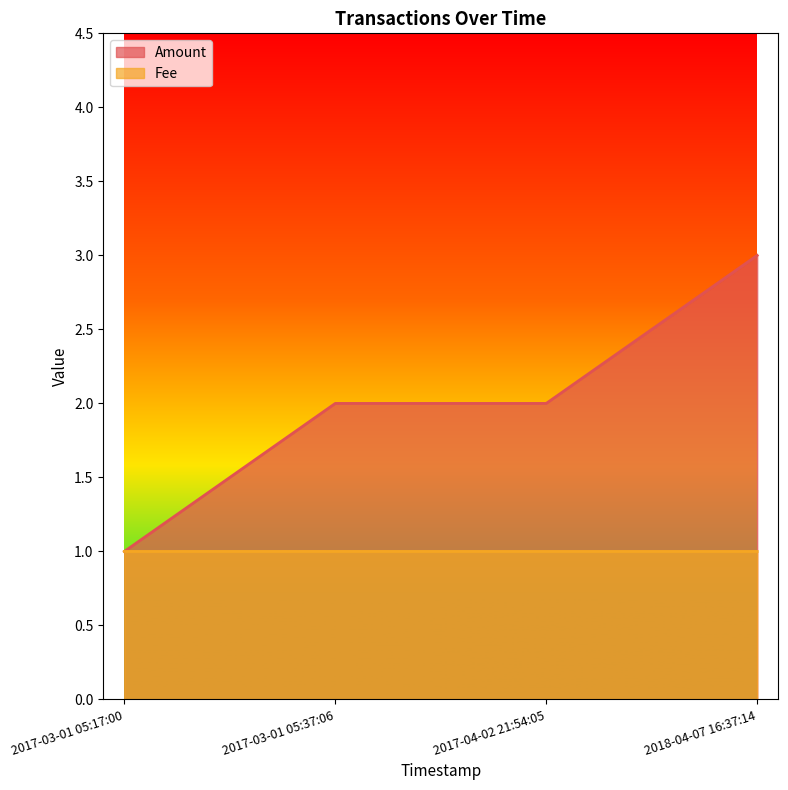

True or false: Amount and Fee intersect in this chart.

False